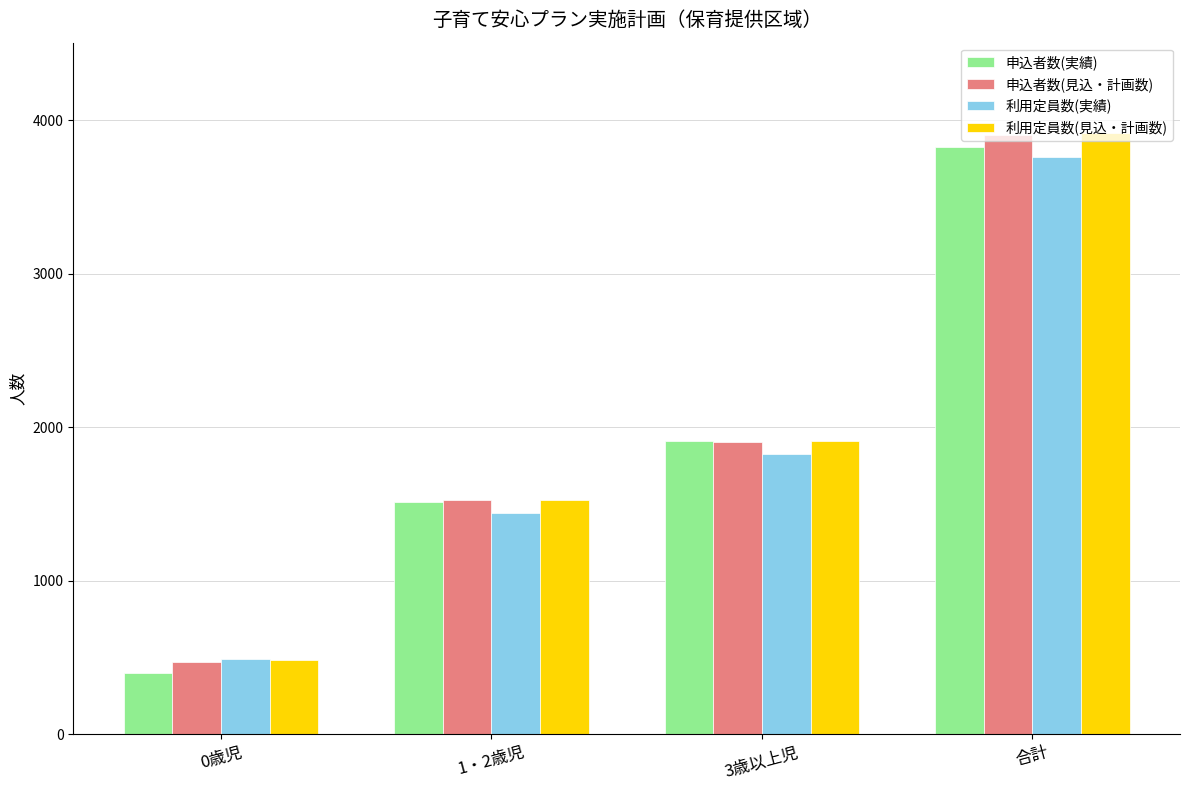

What are all the series names shown in the legend?

申込者数(実績), 申込者数(見込・計画数), 利用定員数(実績), 利用定員数(見込・計画数)